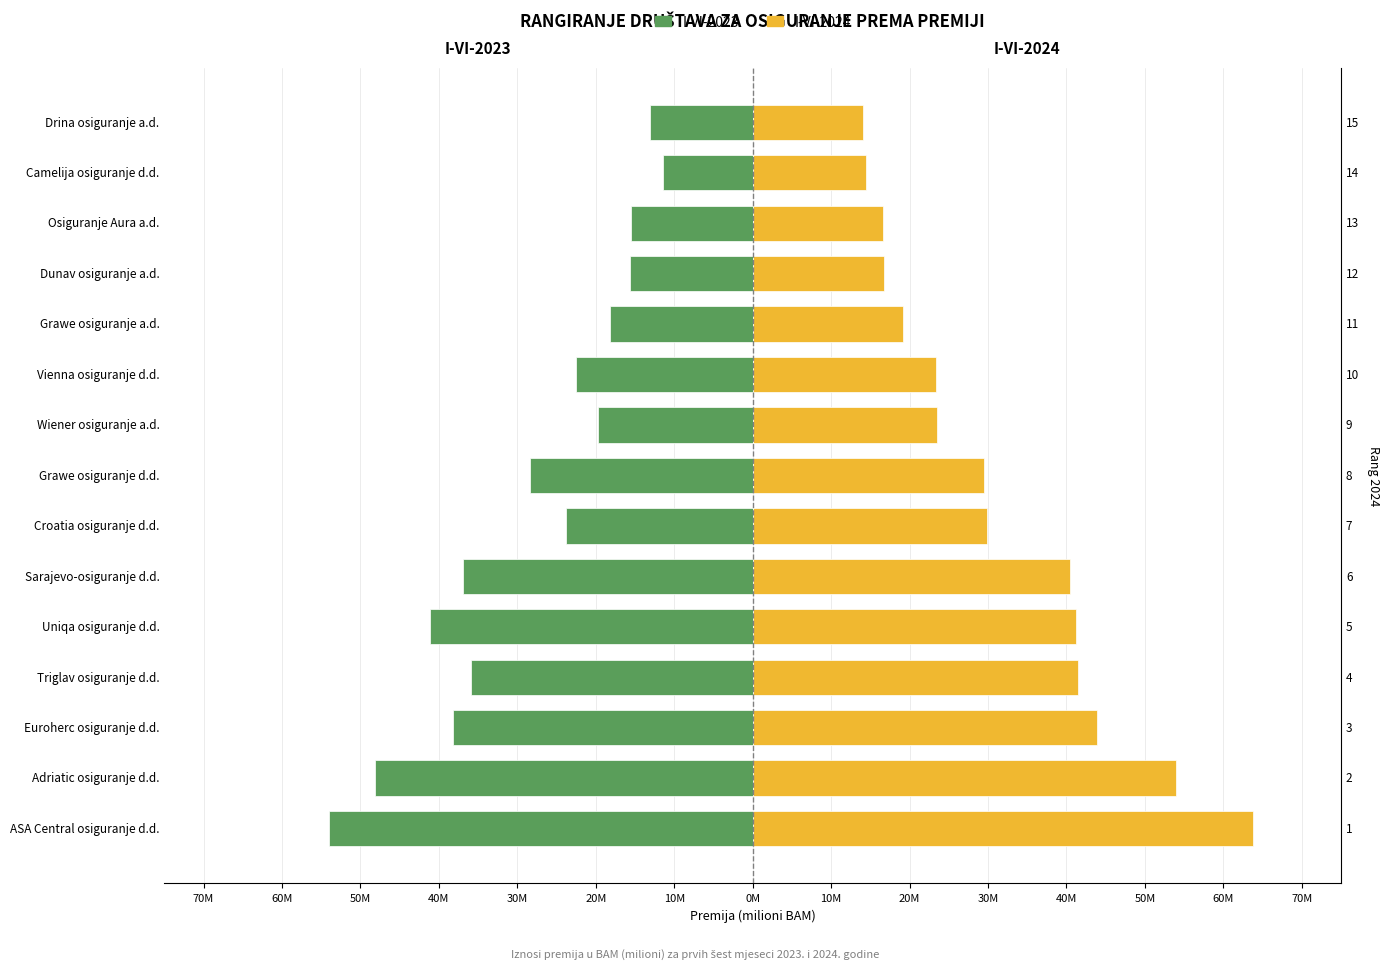

Which series has the largest range (max minus min)?

I-VI-2024